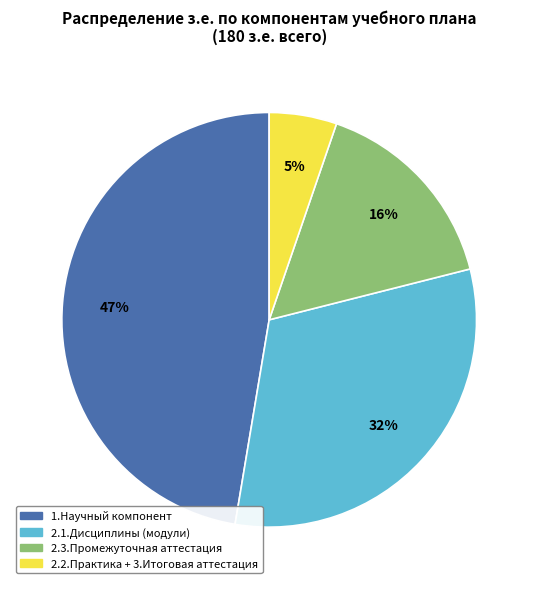

Is it true that 2.3.Промежуточная аттестация is 16% of the pie?

True